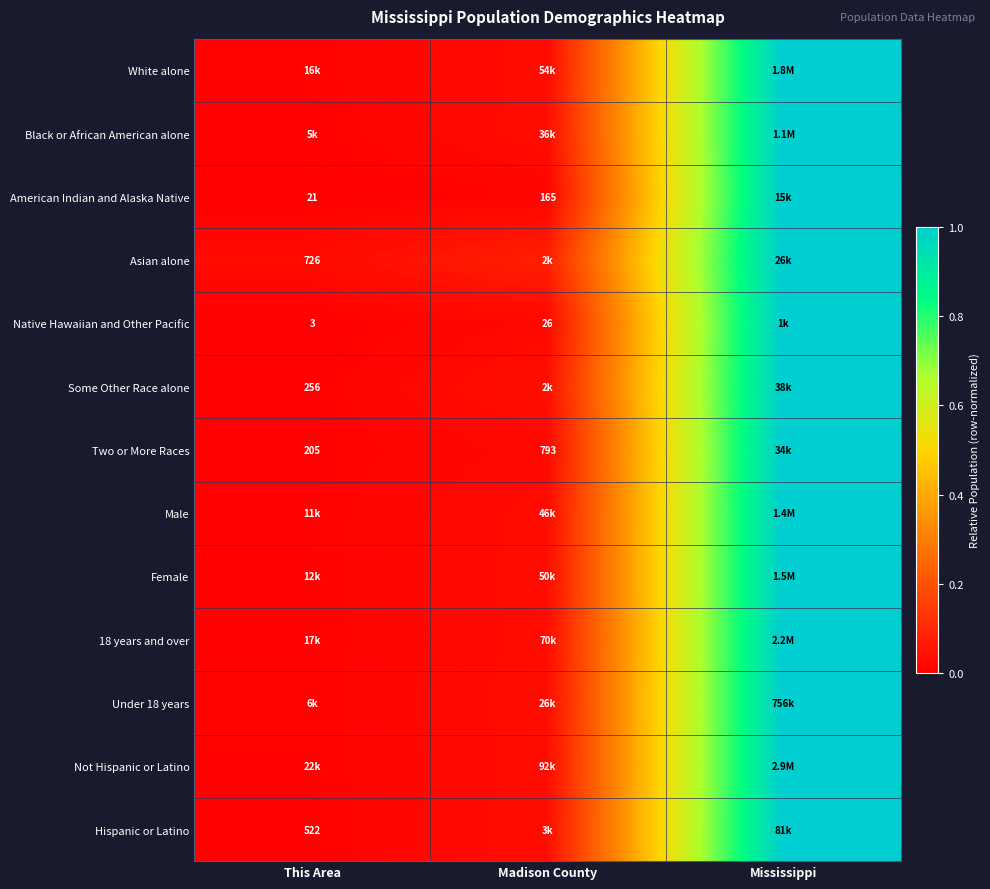

Is the value of Asian alone at This Area greater than the value of Some Other Race alone at This Area?

Yes